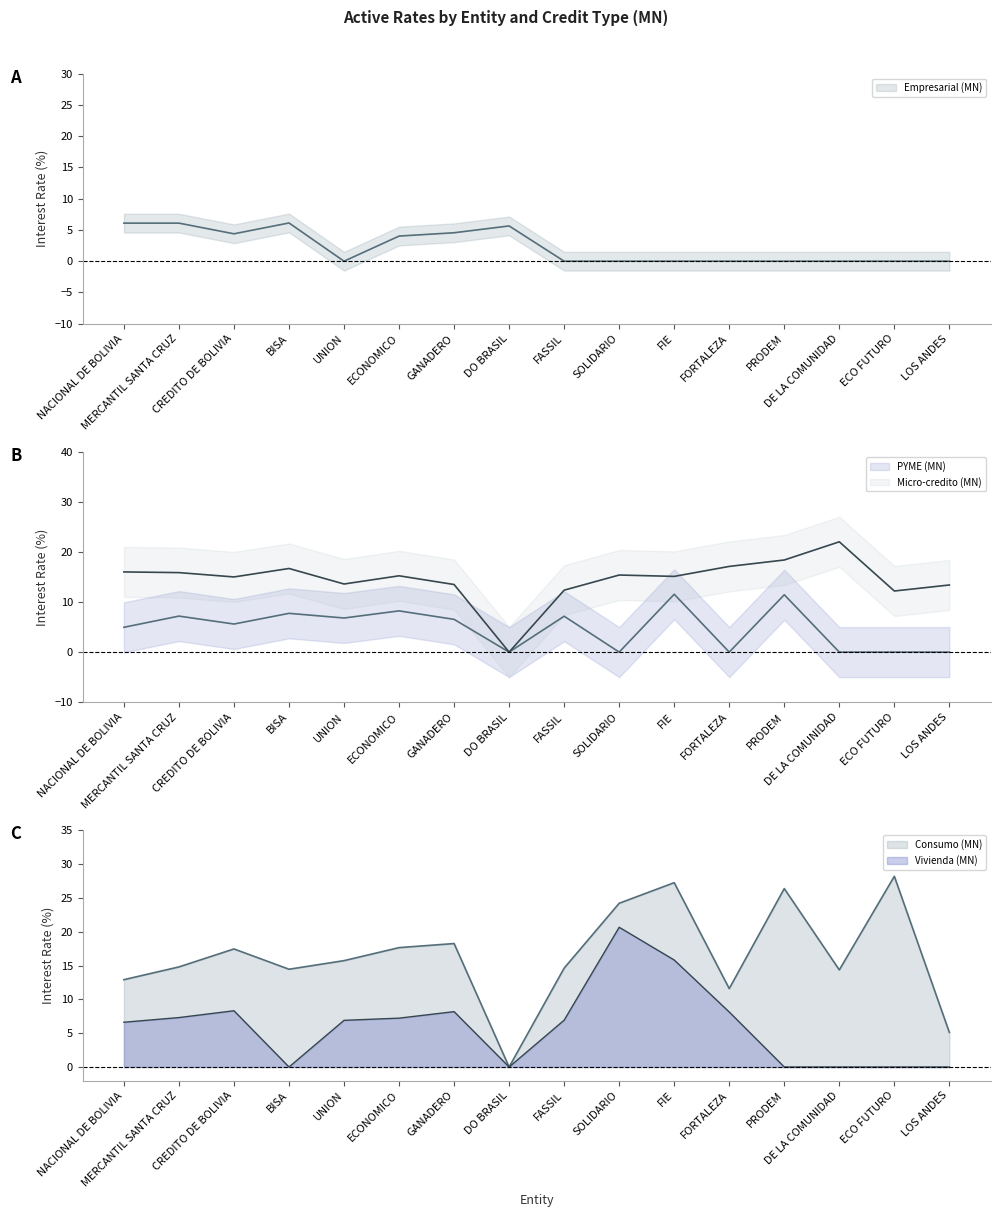

Is it true that Consumo (MN) equals 8.5 at DE LA COMUNIDAD?

False